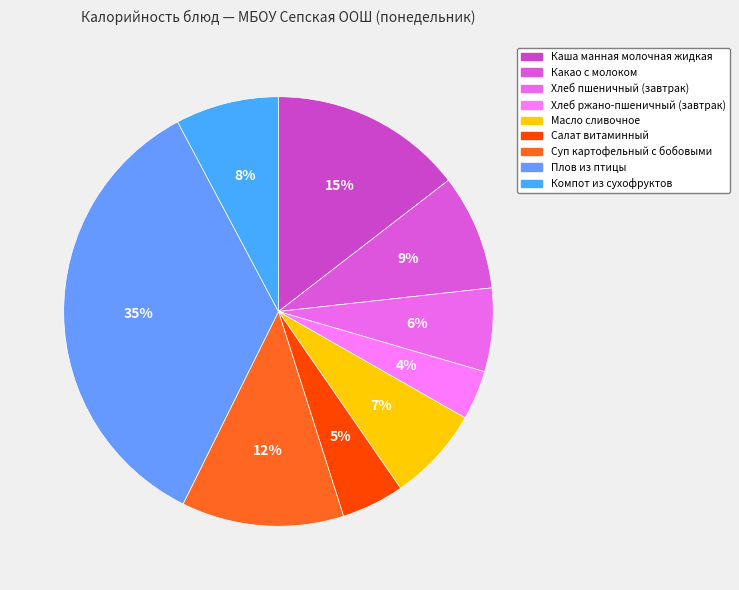

How much of the chart is everything except Хлеб ржано-пшеничный (завтрак)?

96.3%